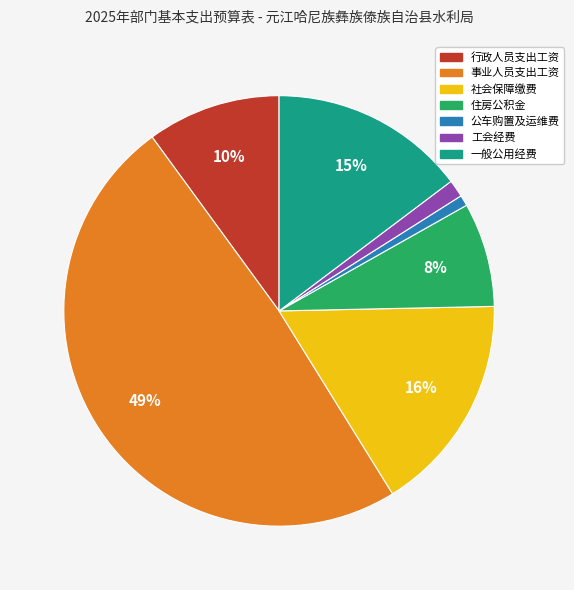

What is the ratio of the value at 社会保障缴费 to the value at 行政人员支出工资?

1.6